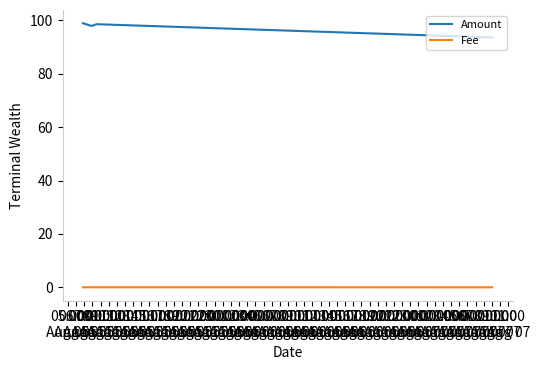

True or false: Amount and Fee intersect in this chart.

False